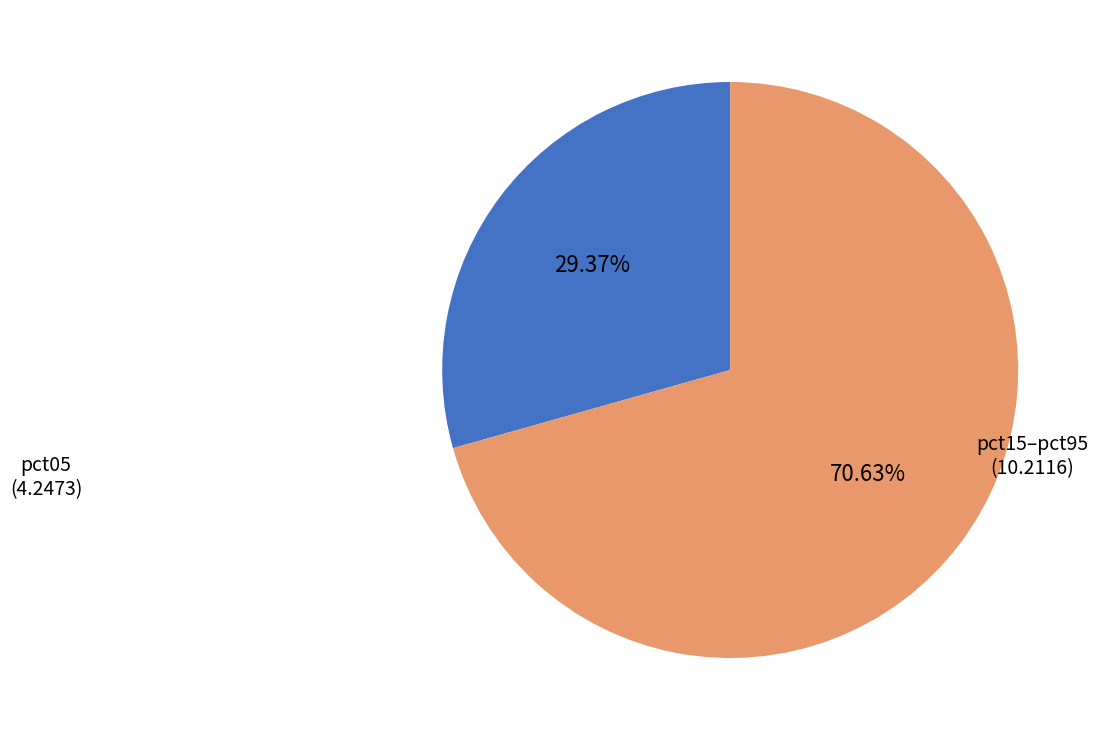

Does any single category account for the majority?

Yes